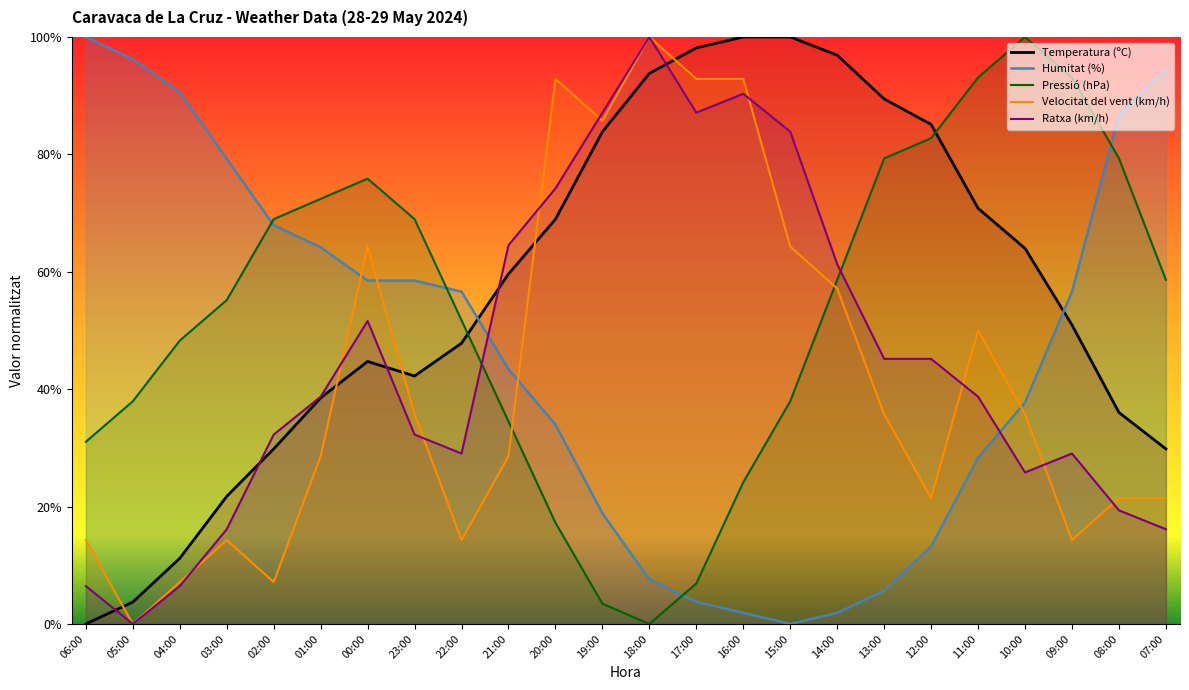

How many values in the Temperatura (ºC) series exceed 59?

12